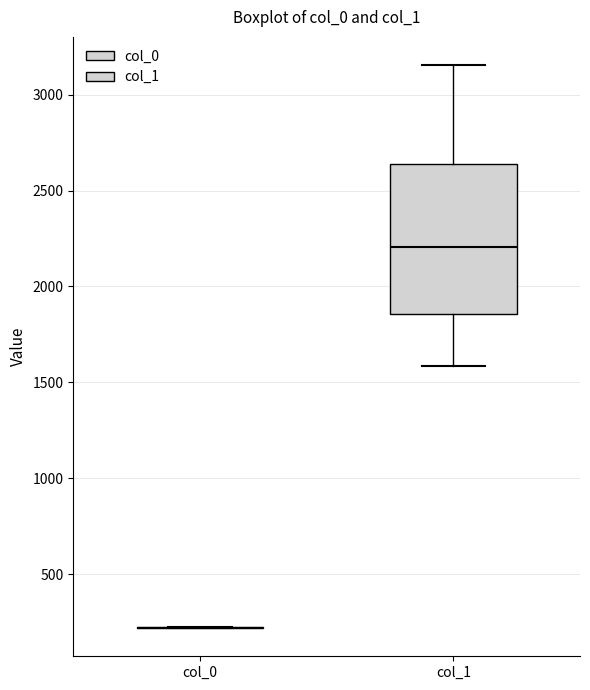

Reading left to right, transcribe this box plot: for each box, give where its median line is, the range the box spans, and where its two whiskers end, as read against the y-axis. The values are not printed on the chart, so give them approximately, as read against the axis.

col_0: box collapsed to a line at 200, whiskers 200 to 200
col_1: median 2200, box 1850 to 2650, whiskers 1600 to 3150